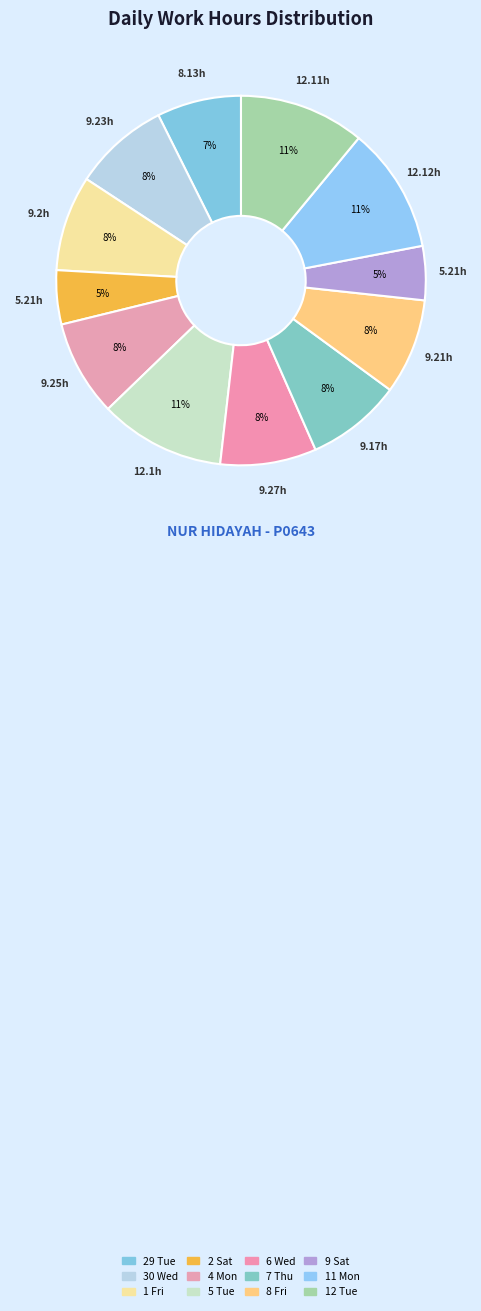

What percentage do 7 Thu and 6 Wed together represent?

16.7%